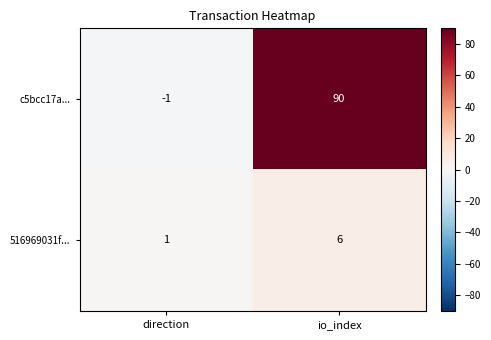

Is the value of c5bcc17a... at io_index greater than the value of 516969031f... at direction?

Yes